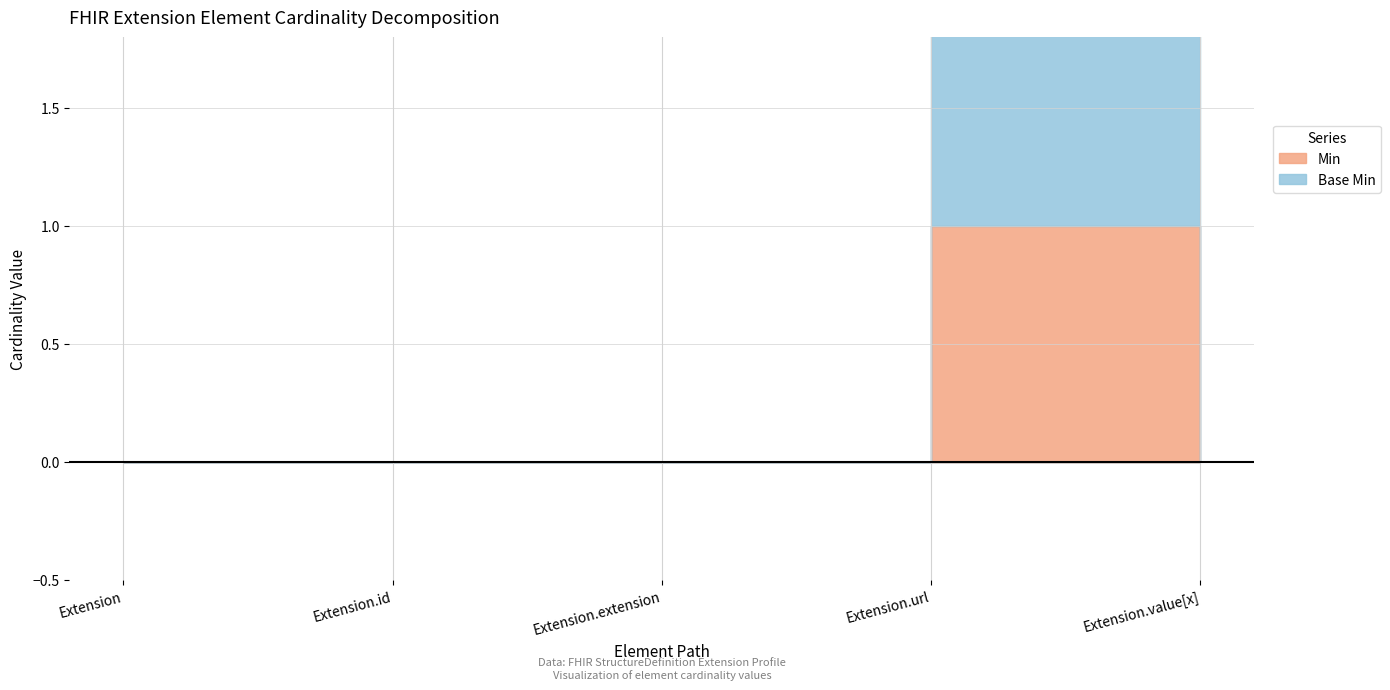

Is it true that Base Min equals -1 at Extension.id?

False